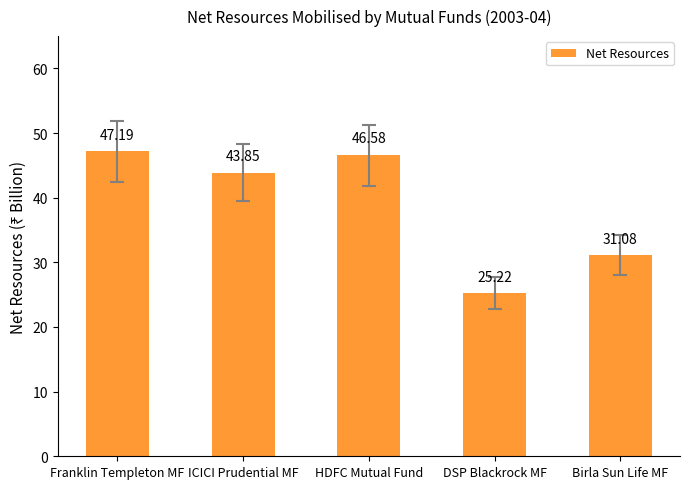

What position from the left is ICICI Prudential MF?

2